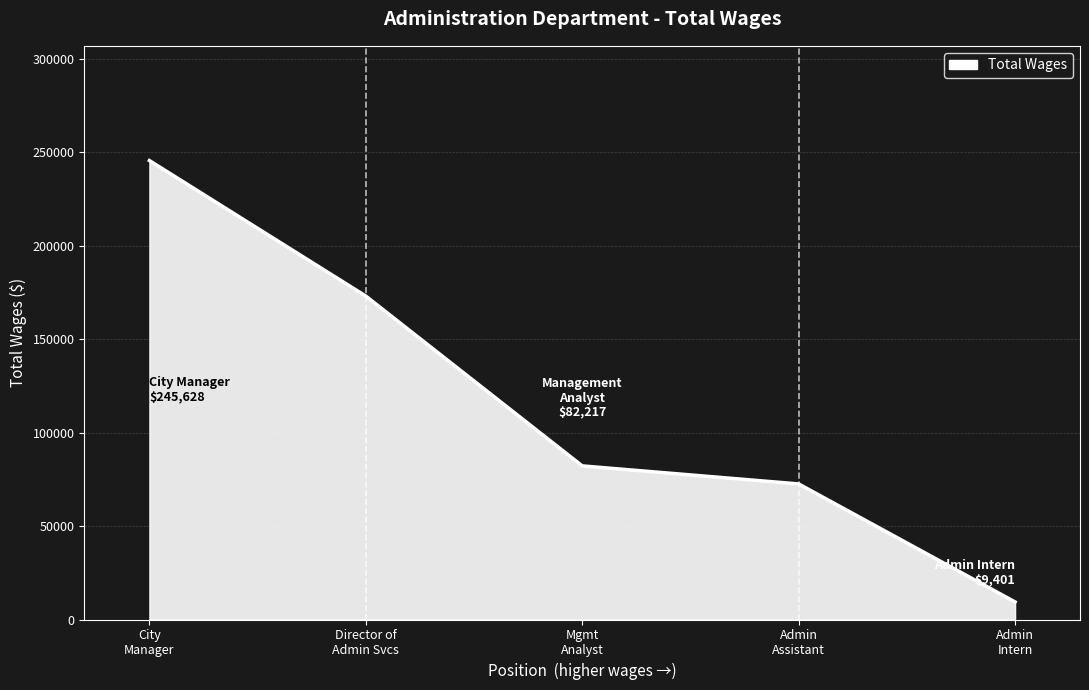

What is the sum of all values?

582907